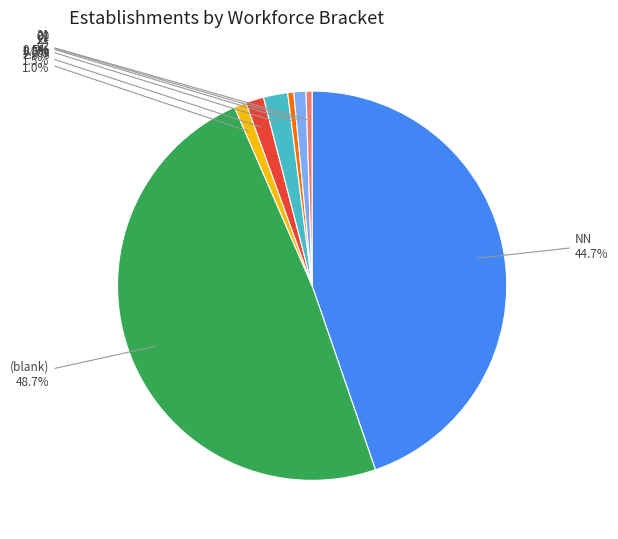

How many slices are in this pie chart?

8